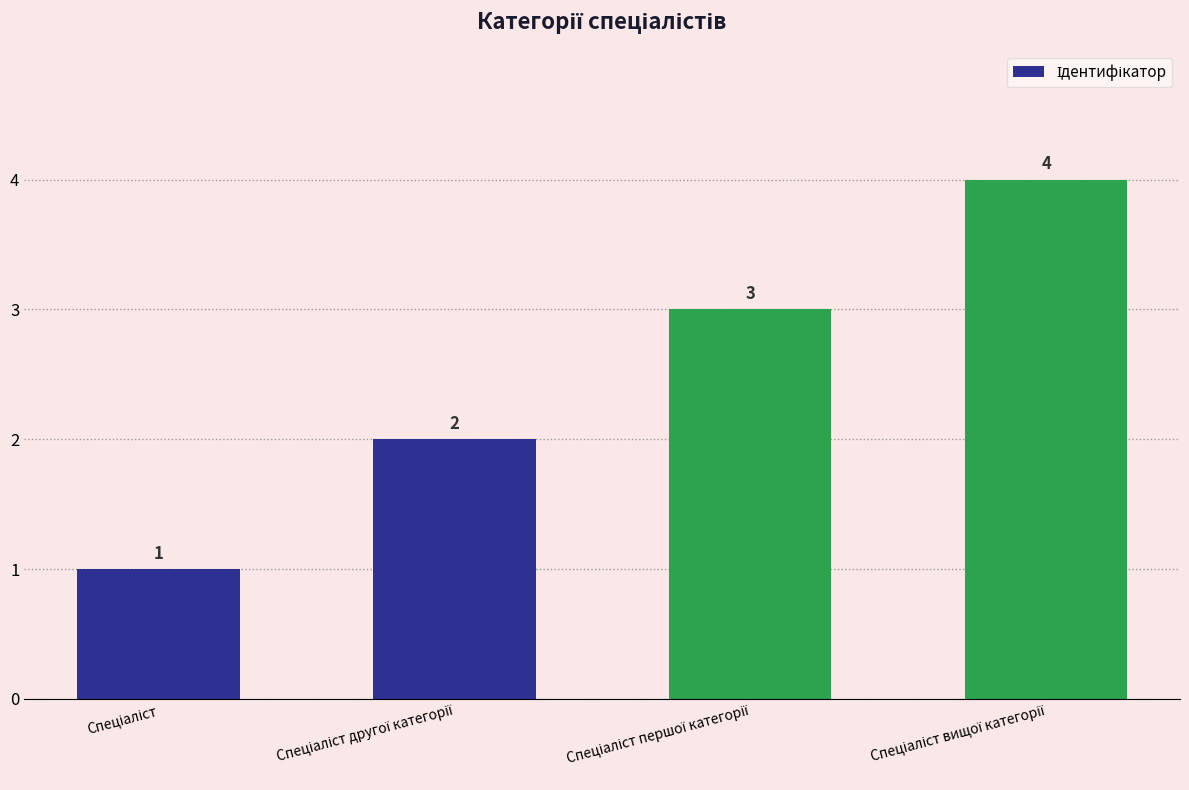

What is the sum of all values?

10